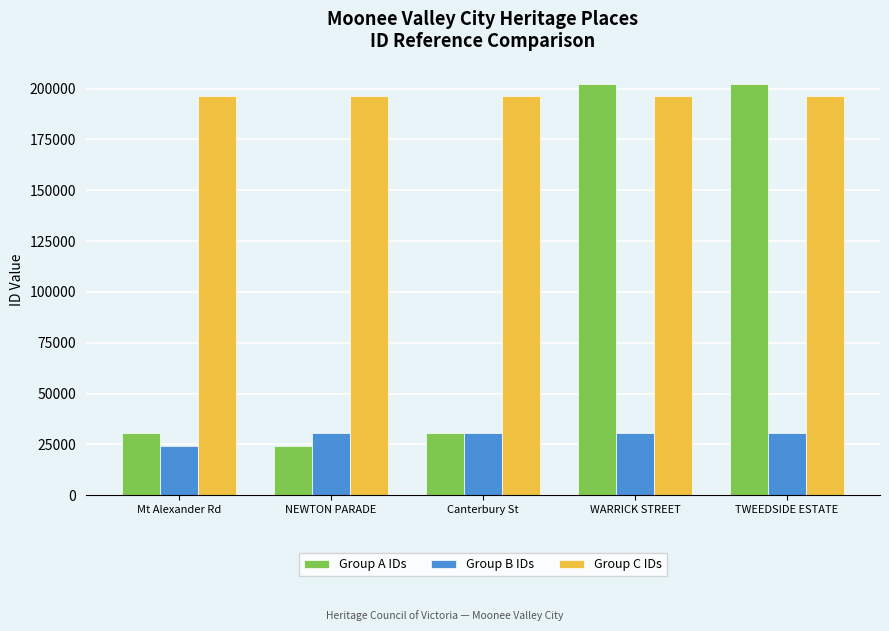

Rank the series at NEWTON PARADE from lowest to highest value.

Group A IDs, Group B IDs, Group C IDs